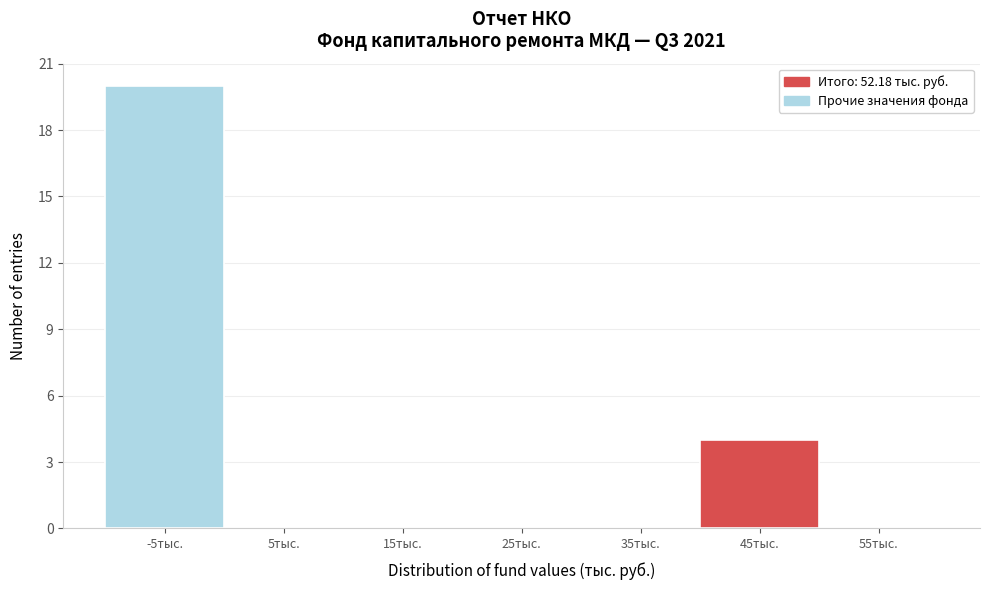

Reading left to right, extract all data points from this chart.

-5тыс.=20	5тыс.=0	15тыс.=0	25тыс.=0	35тыс.=0	45тыс.=4	55тыс.=0